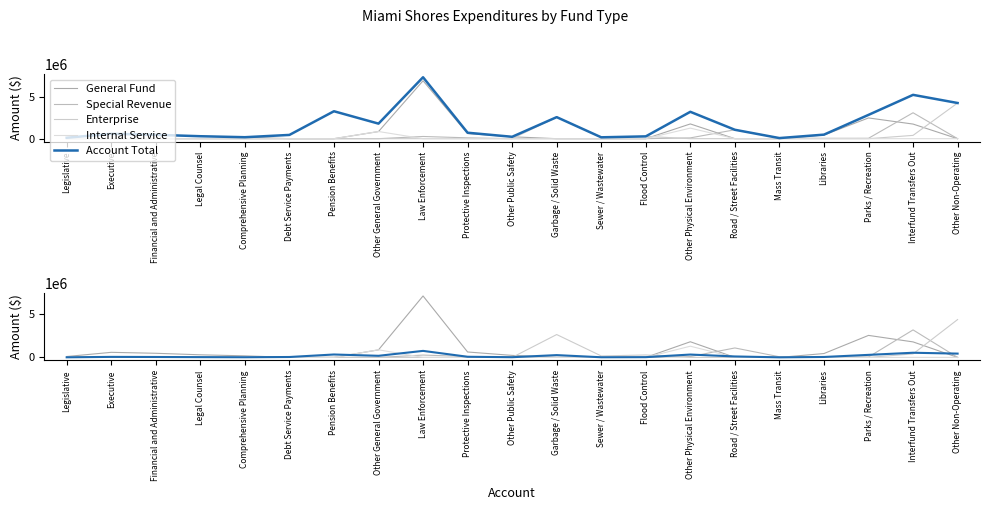

At which category does Special Revenue reach its first local valley?

Libraries